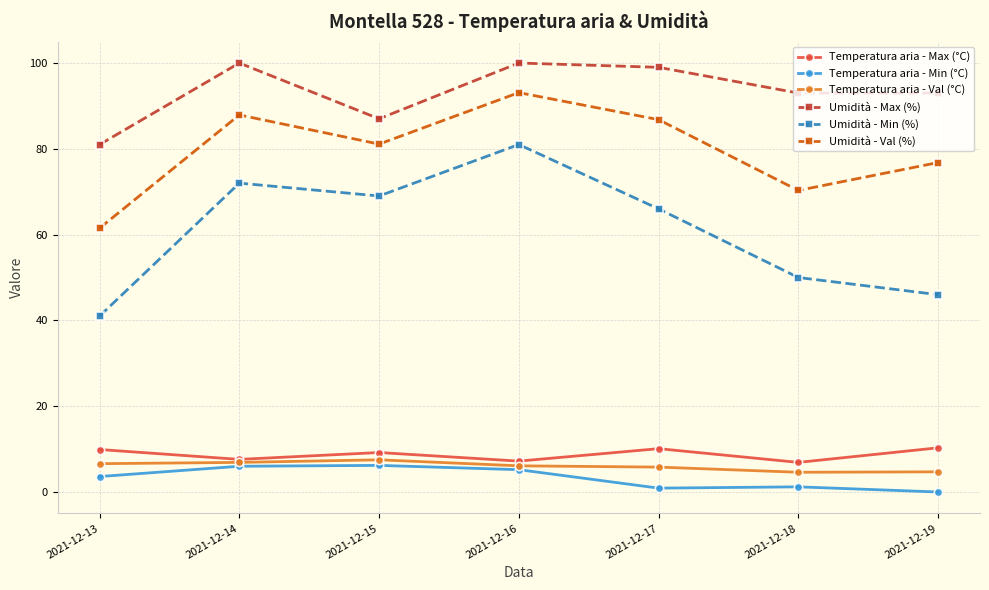

What is the highest value of the Temperatura aria - Max (°C) series?

10.3